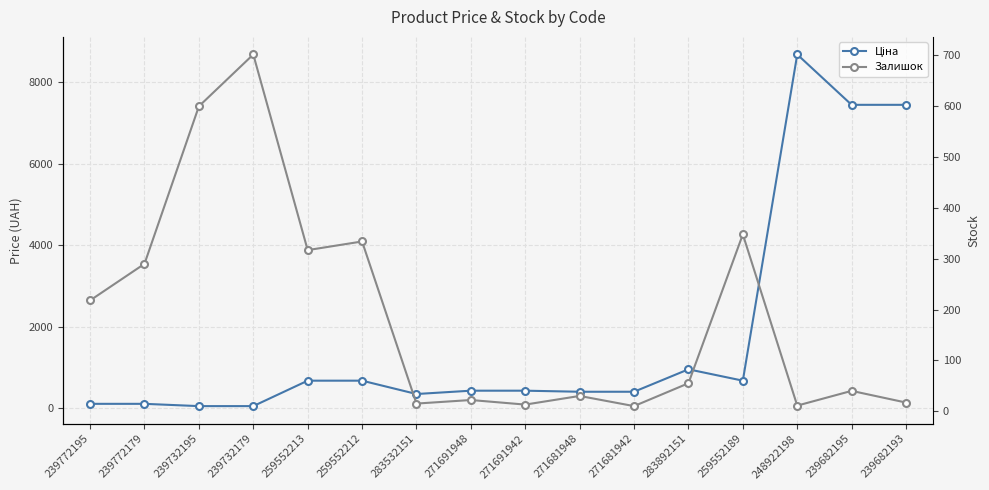

Where is Ціна nearest to the value 4367?

239682195